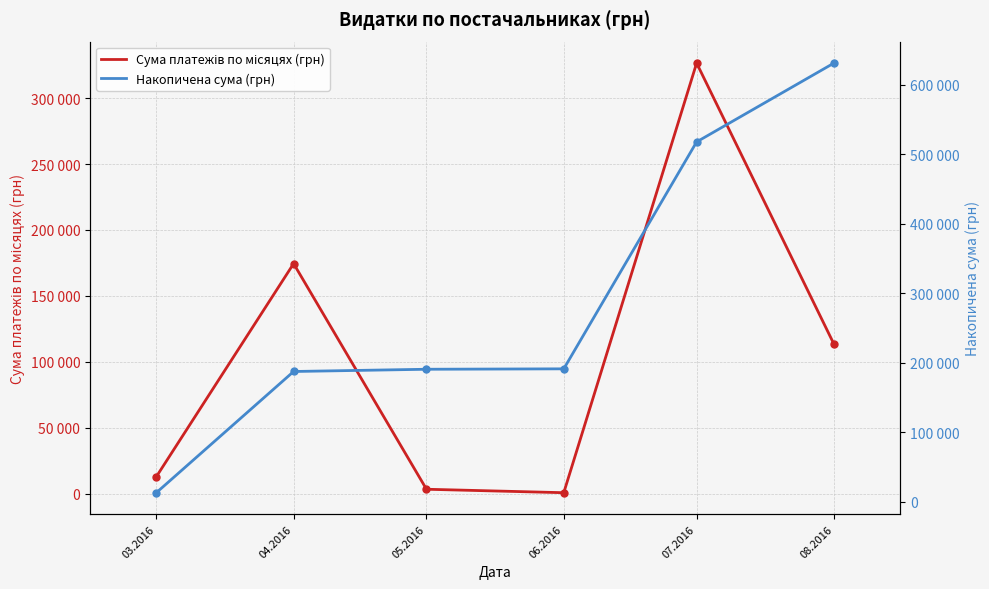

What is the label of the 3rd point from the left?

05.2016